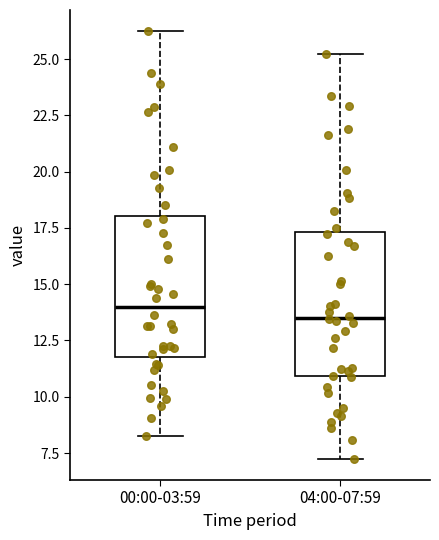

Where is the lower edge of the box for 00:00-03:59 on the y-axis? The values are not printed on the chart, so give them approximately, as read against the axis.

12.0